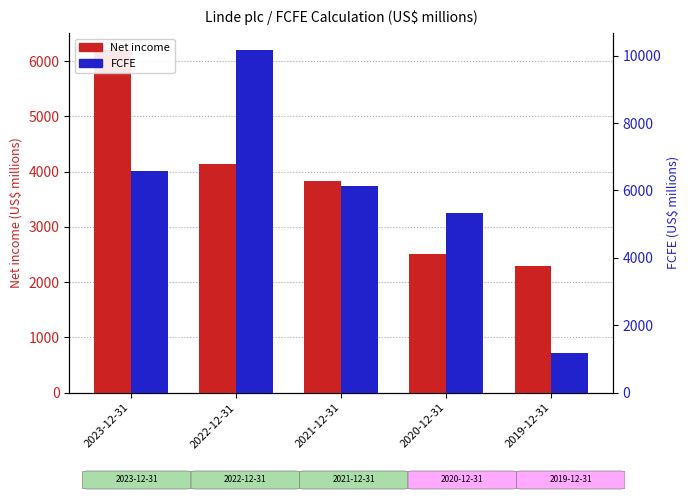

What position from the right is 2019-12-31?

1